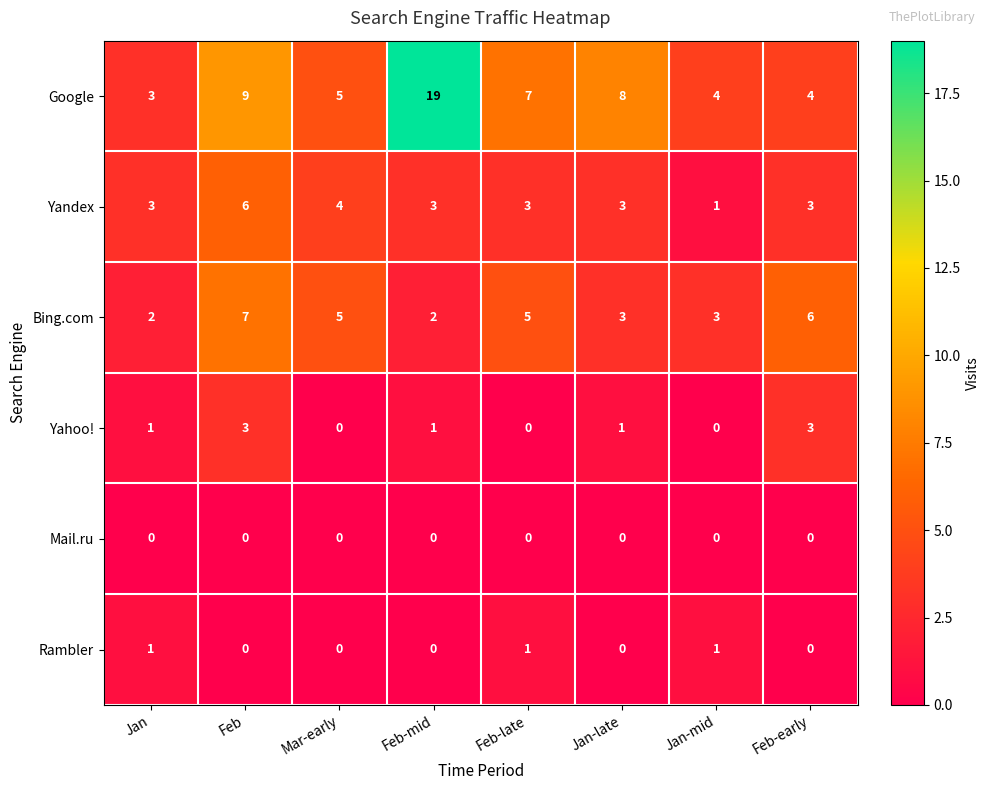

What is the difference between the highest and lowest values at Jan?

3